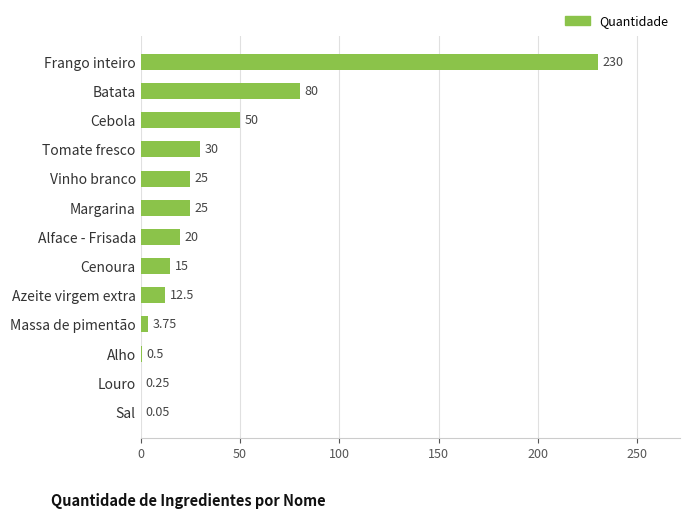

How many data points does each series have?

13